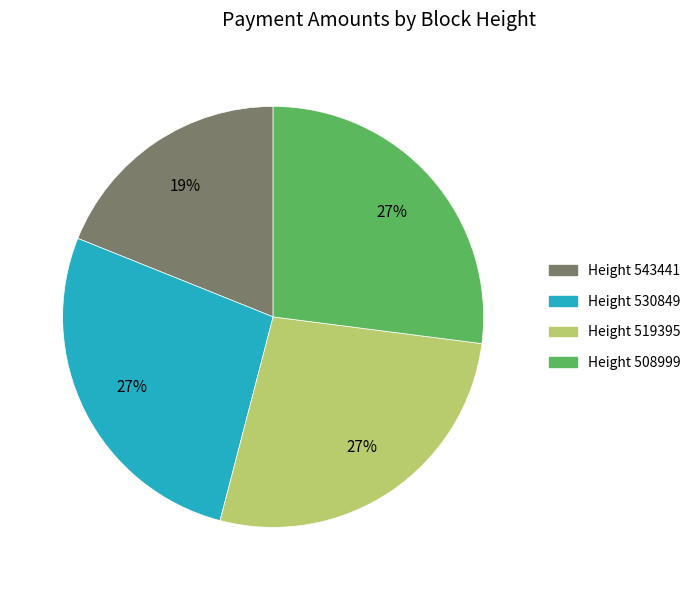

Is there any slice that represents more than half of the pie?

No